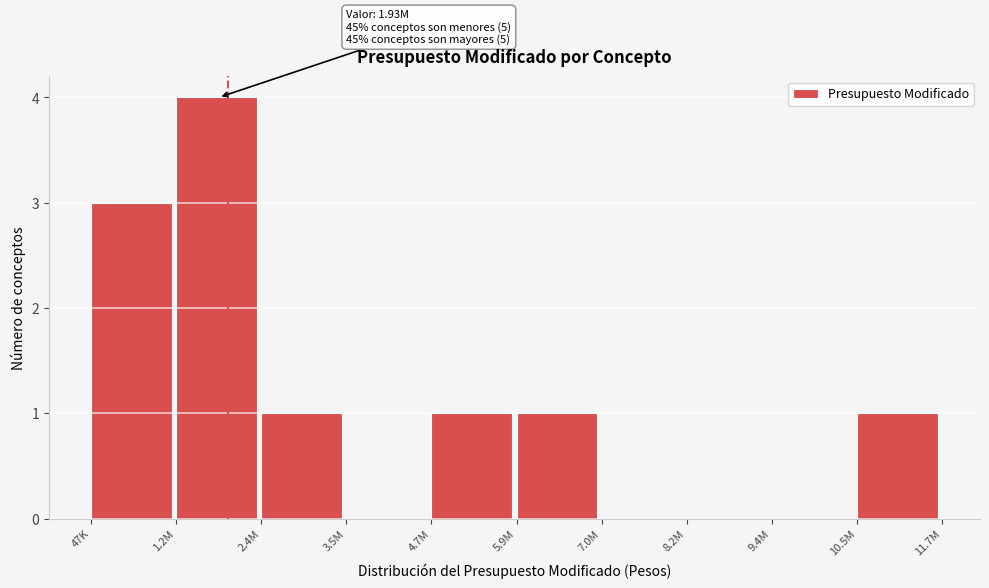

Reading left to right, list all the values displayed in this chart.

47K=3	1.2M=4	2.4M=1	3.5M=0	4.7M=1	5.9M=1	7.0M=0	8.2M=0	9.4M=0	10.5M=1